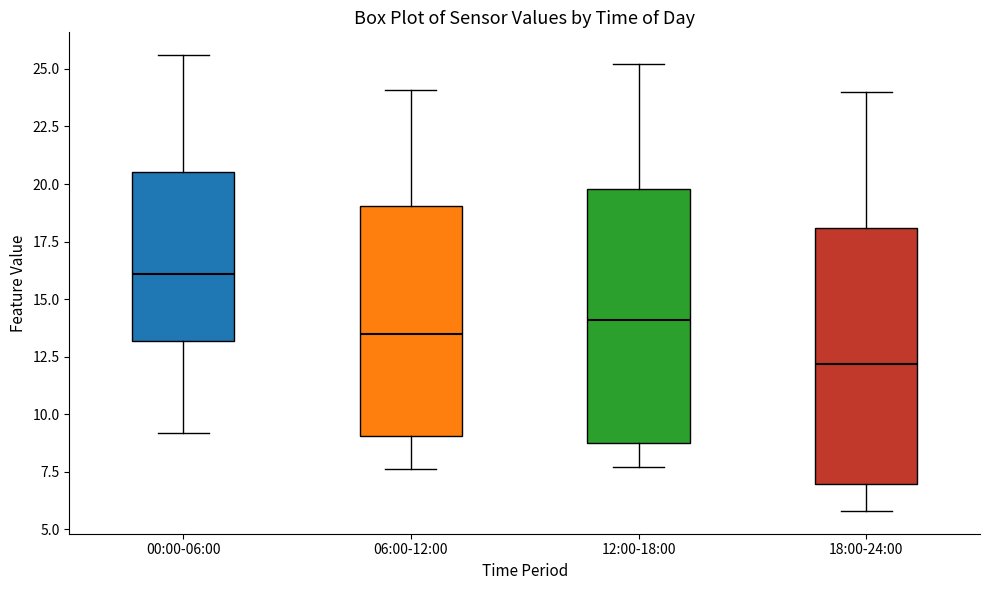

Which box's median line is the highest?

00:00-06:00